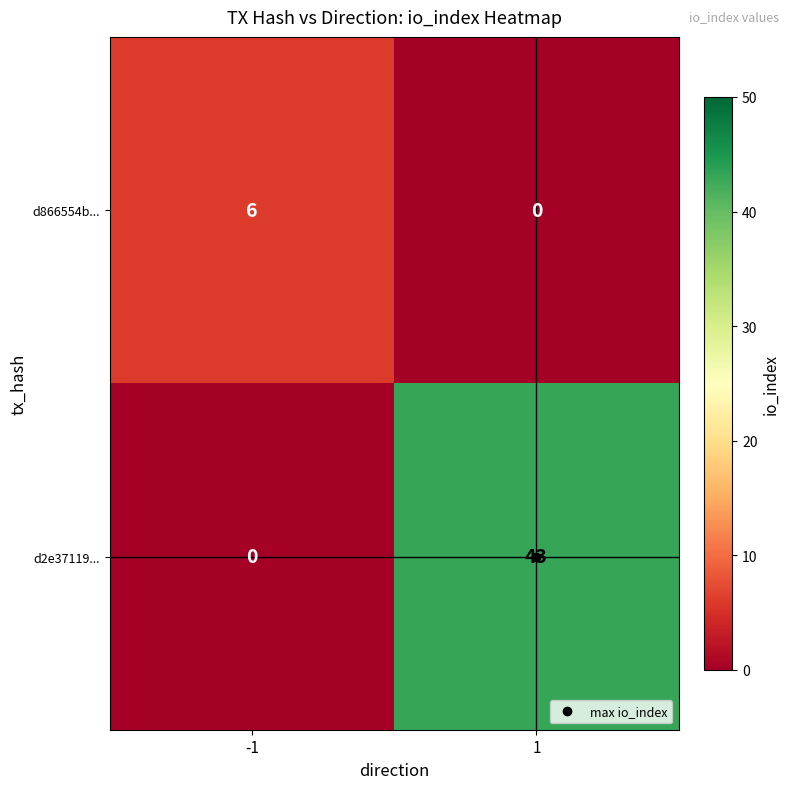

Between -1 and 1, which series saw the biggest shift?

d2e37119...